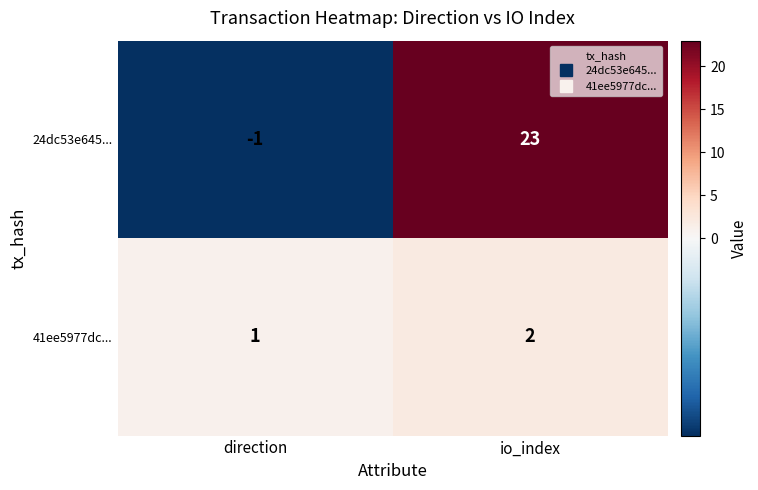

Reading left to right, transcribe all the data shown in this chart.

24dc53e645...: -1	23
41ee5977dc...: 1	2